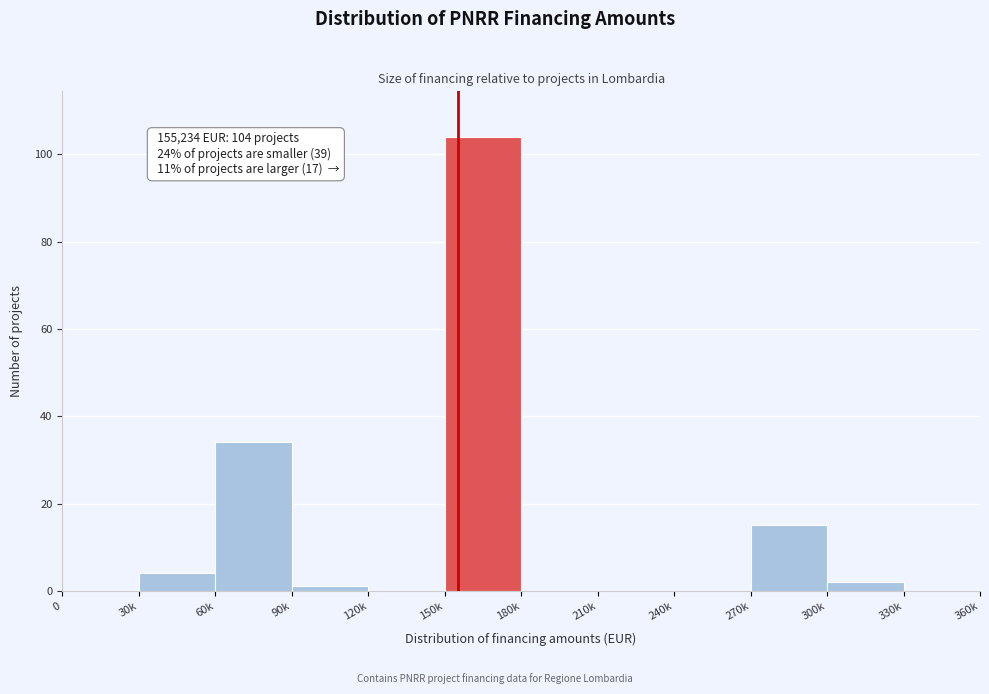

Reading right to left, transcribe all the data shown in this chart.

330k=0	300k=2	270k=15	240k=0	210k=0	180k=0	150k=104	120k=0	90k=1	60k=34	30k=4	0=0